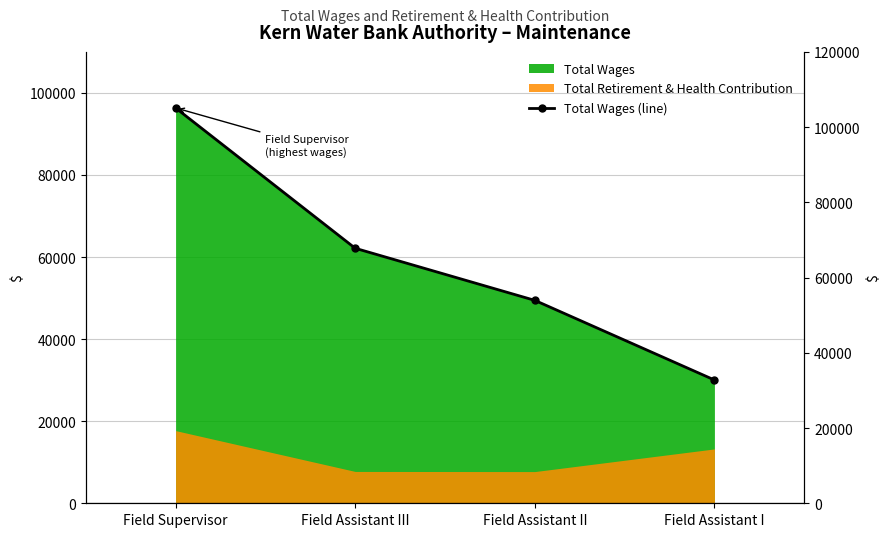

How many data points are above 62145?

1